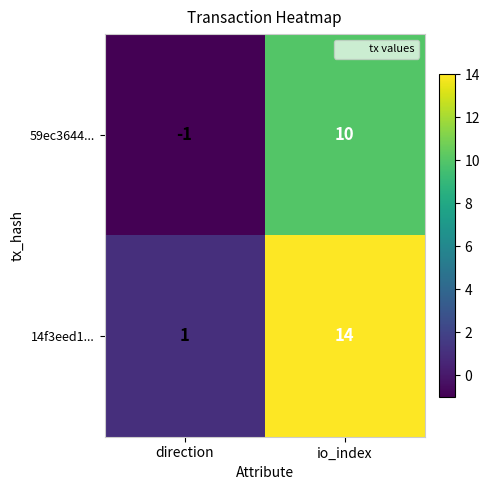

Between direction and io_index, which series saw the biggest shift?

14f3eed1...